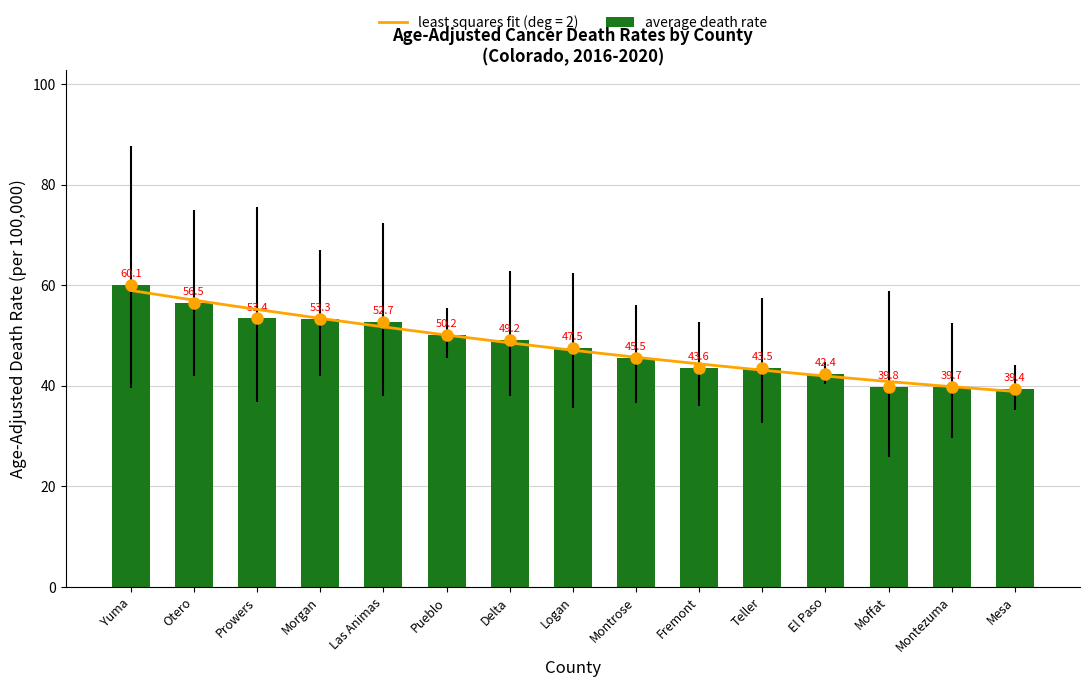

Where is the data nearest to the value 49?

Delta